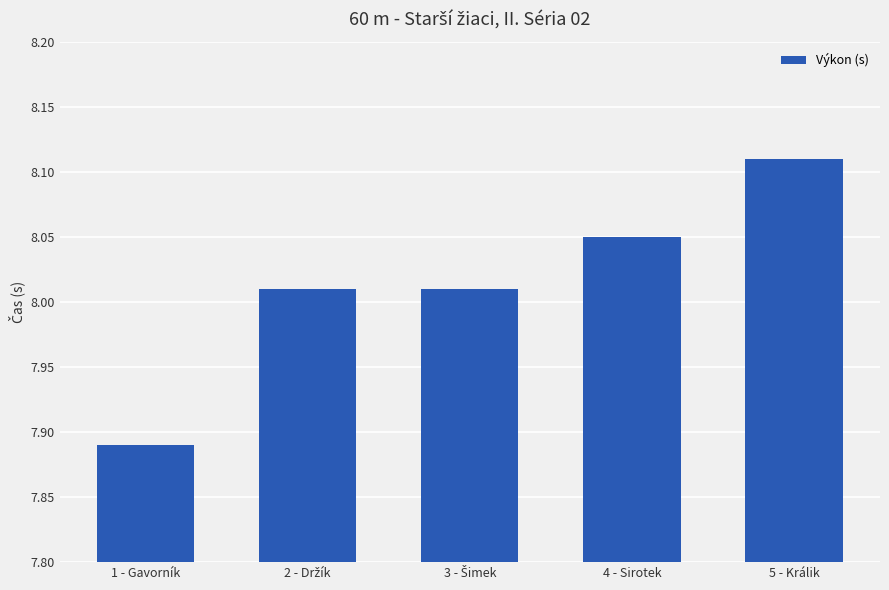

What is the label of the 5th bar from the right?

1 - Gavorník